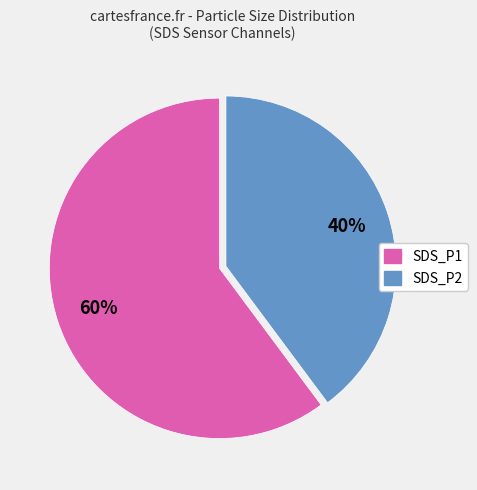

To the nearest percent, what is the difference between the largest and smallest slice percentages?

20%